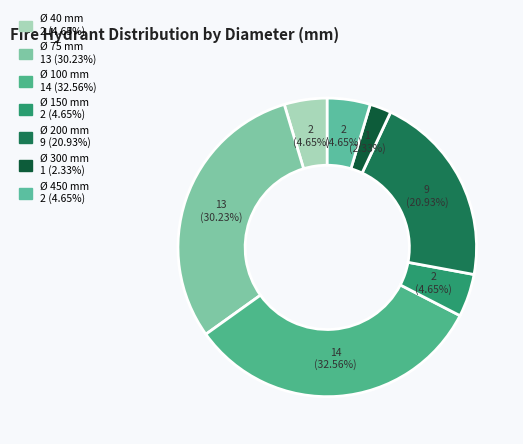

Count the number of slices in the pie.

7